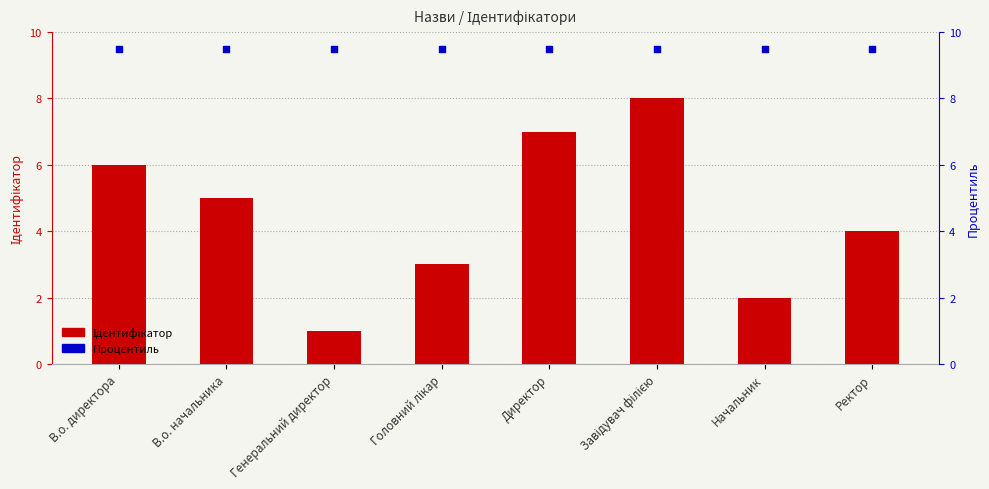

What are all the series names shown in the legend?

Ідентифікатор, Процентиль